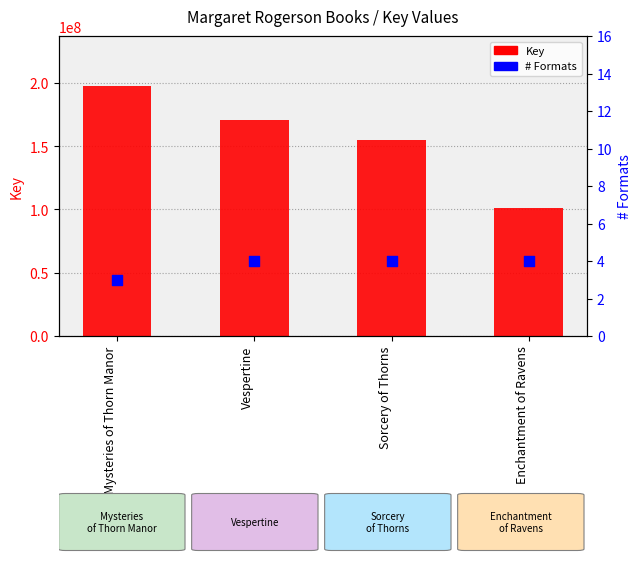

At which category is the sum across all series the highest?

Mysteries of Thorn Manor